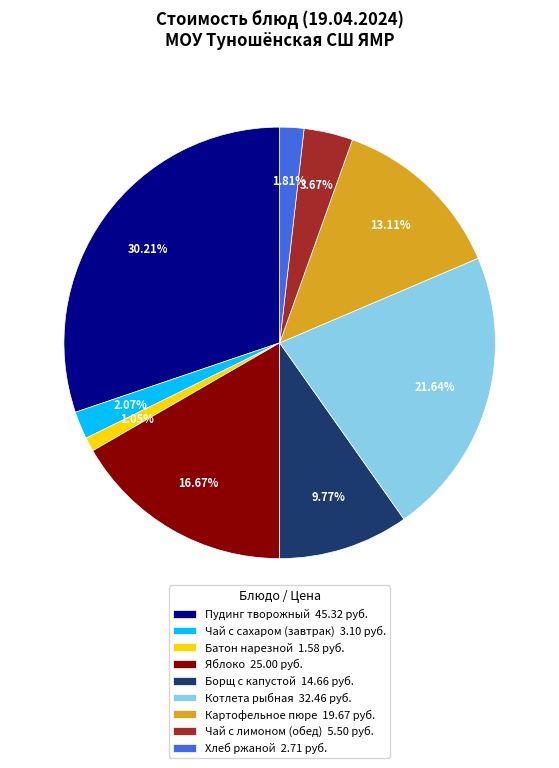

To the nearest percent, what is the difference between the largest and smallest slice percentages?

29%